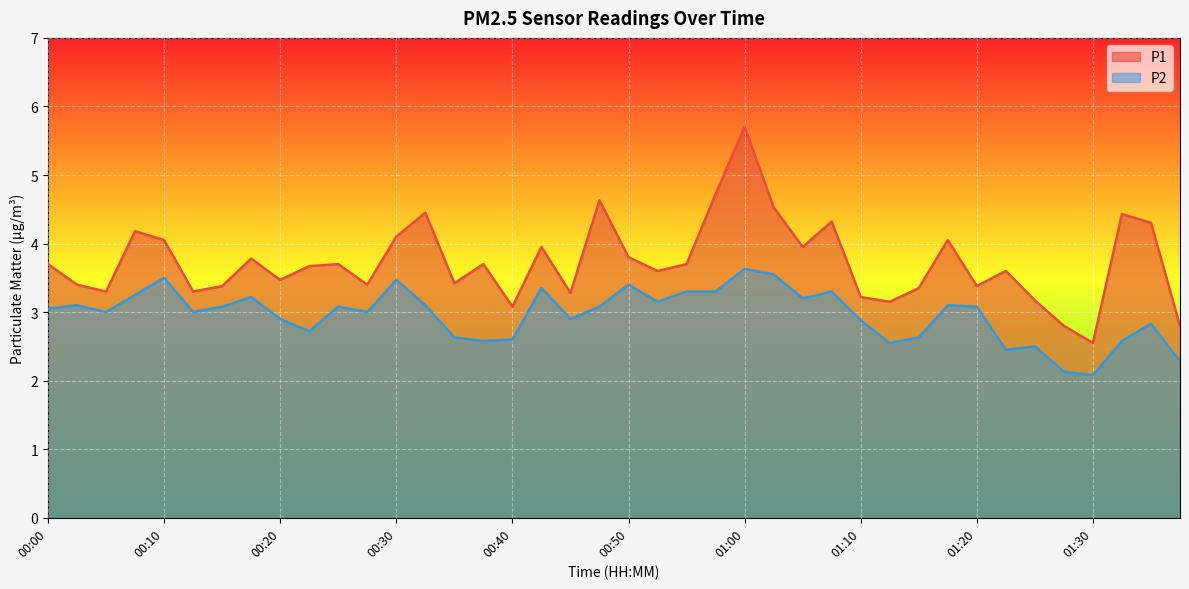

What is the sum of the P2 values at 01:27 and 00:20?

5.0